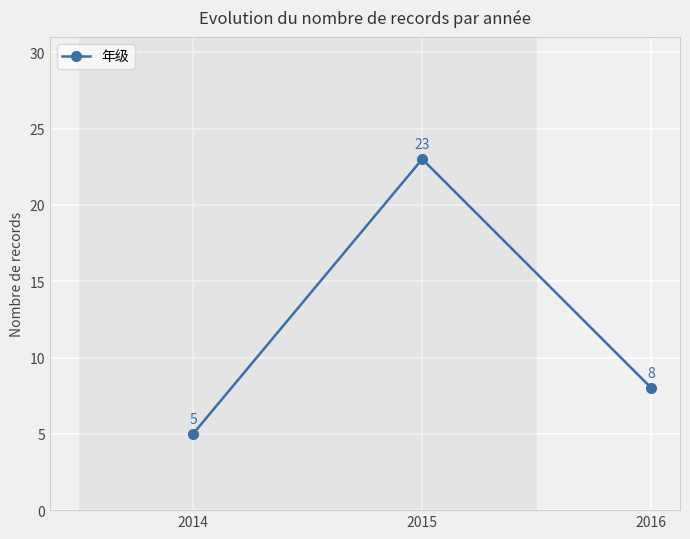

Count the values in the range 5 to 23.

3